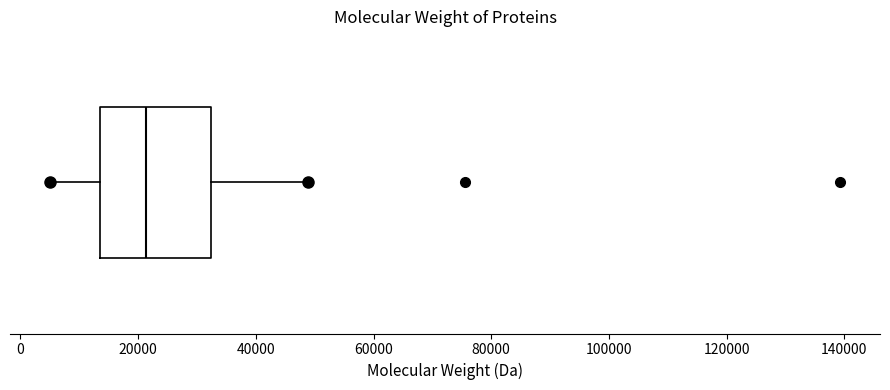

Where is the right edge of the box on the x-axis? The values are not printed on the chart, so give them approximately, as read against the axis.

32000